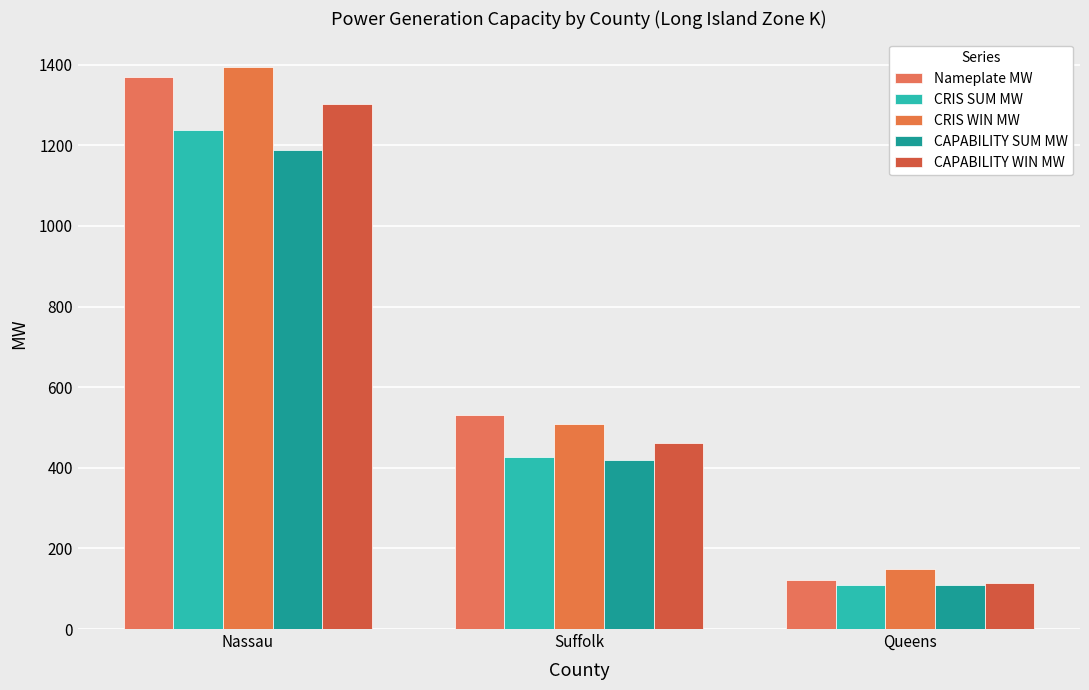

Does the chart contain any negative values?

No